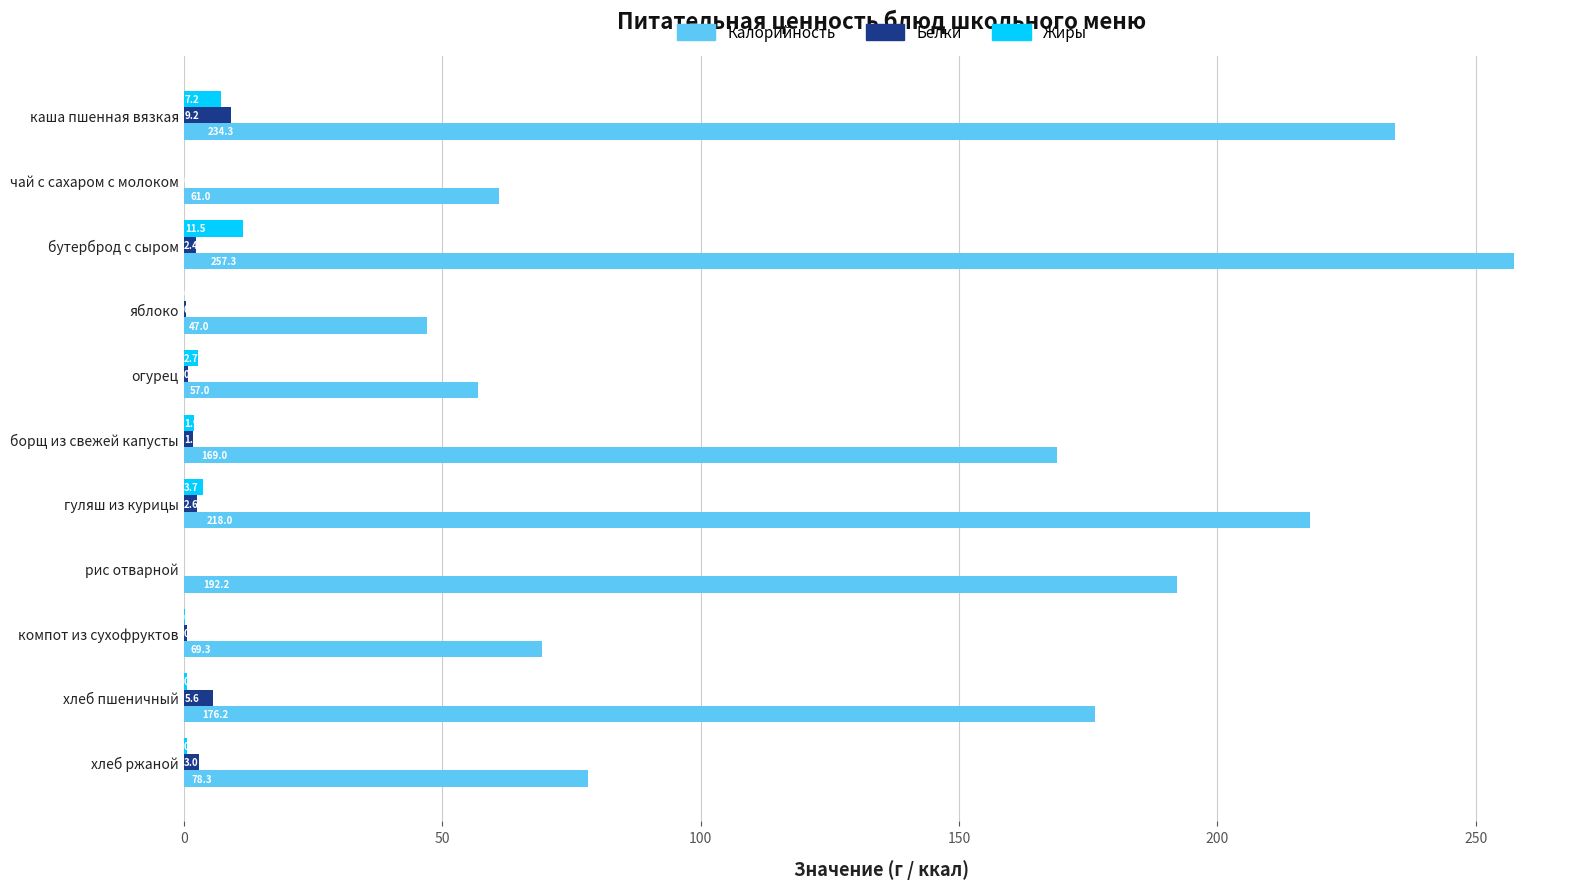

Is it true that Жиры equals 0.0 at рис отварной?

True